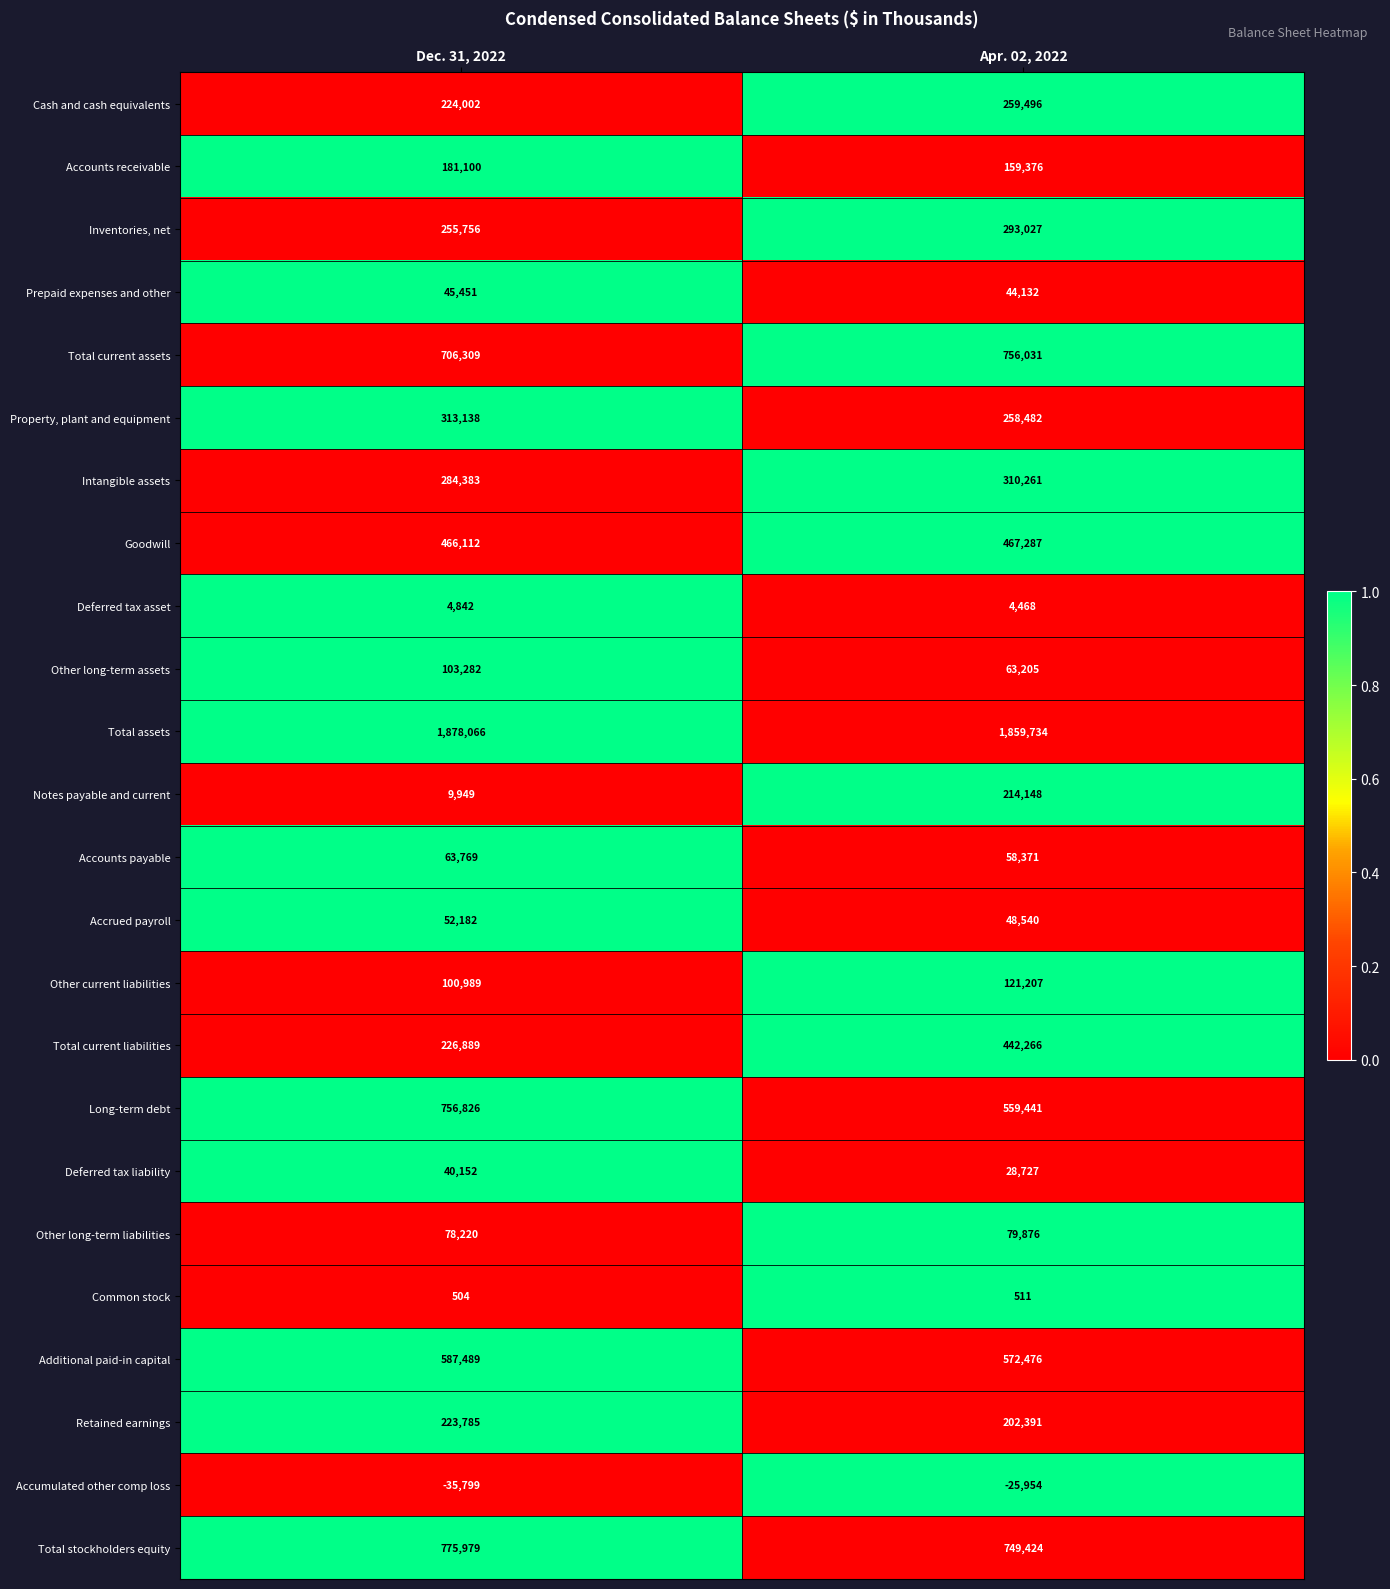

What is the greatest value displayed?

1878066